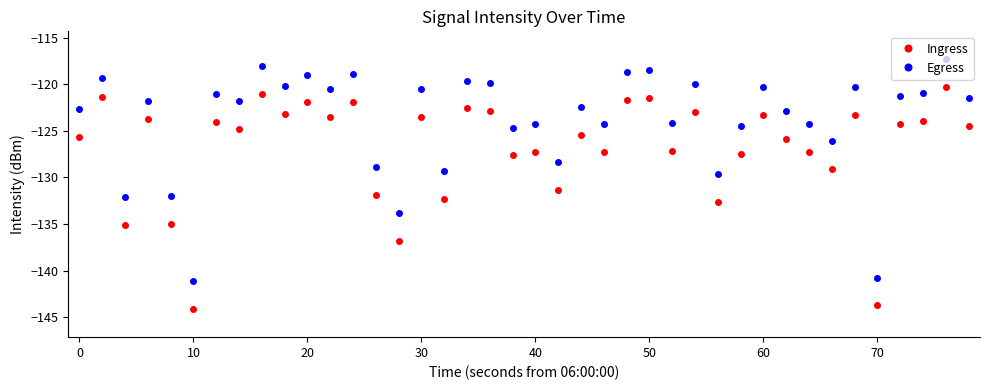

How many data points does each series have?

40